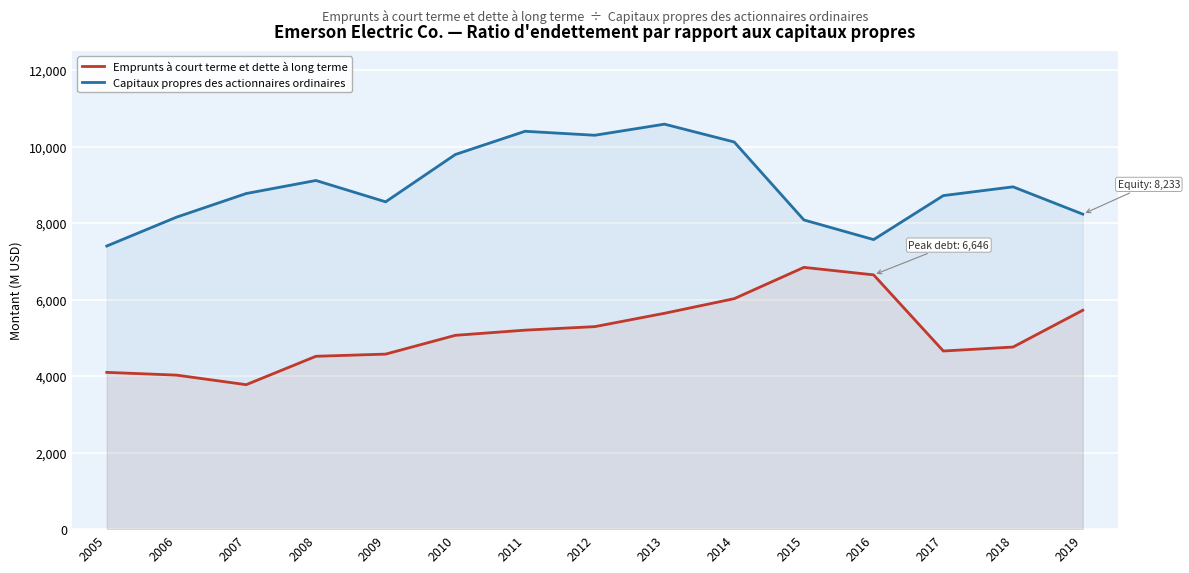

What is the approximate value of Emprunts à court terme et dette à long terme at 2018?

4760